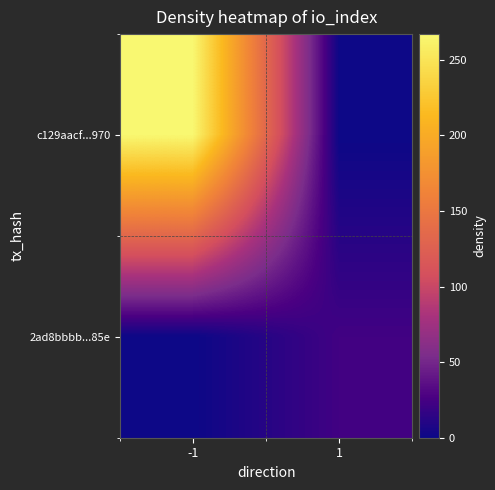

Rank the series by their average value, from lowest to highest.

2ad8bbbb...85e, c129aacf...970